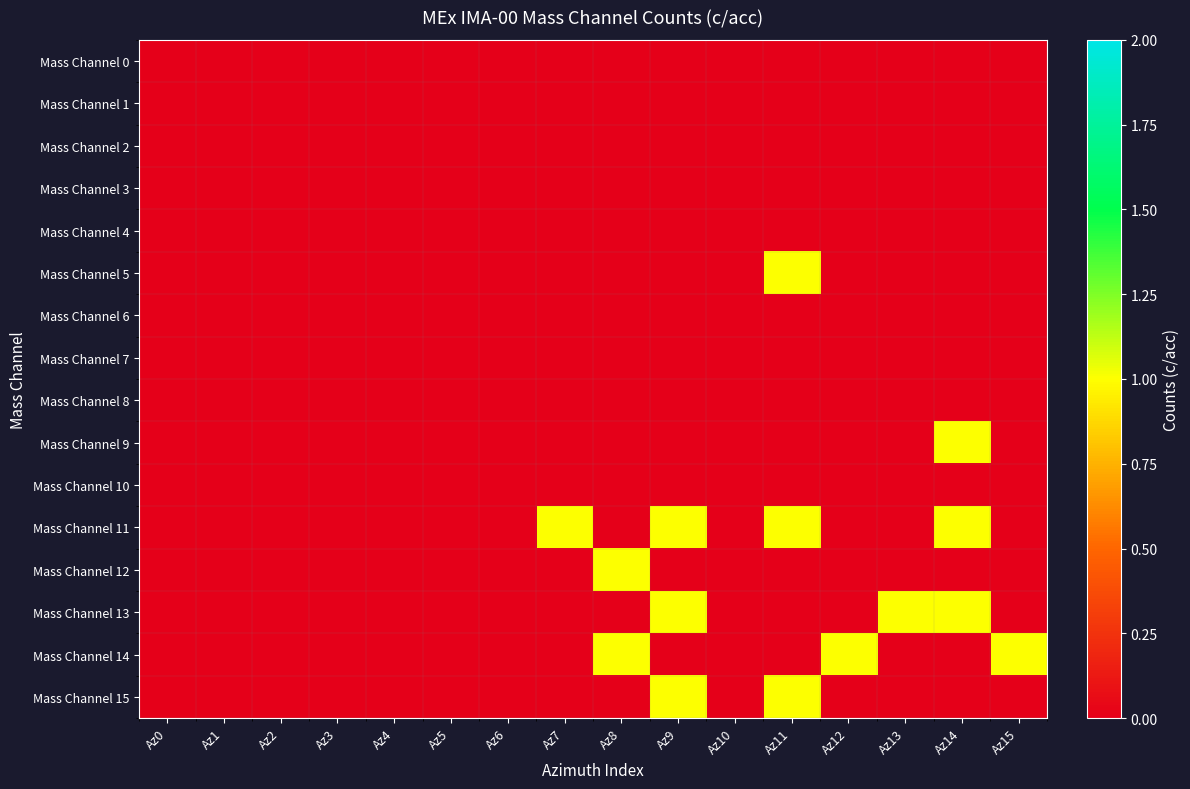

Rank the series at Az0 from highest to lowest value.

Mass Channel 0, Mass Channel 1, Mass Channel 2, Mass Channel 3, Mass Channel 4, Mass Channel 5, Mass Channel 6, Mass Channel 7, Mass Channel 8, Mass Channel 9, Mass Channel 10, Mass Channel 11, Mass Channel 12, Mass Channel 13, Mass Channel 14, Mass Channel 15